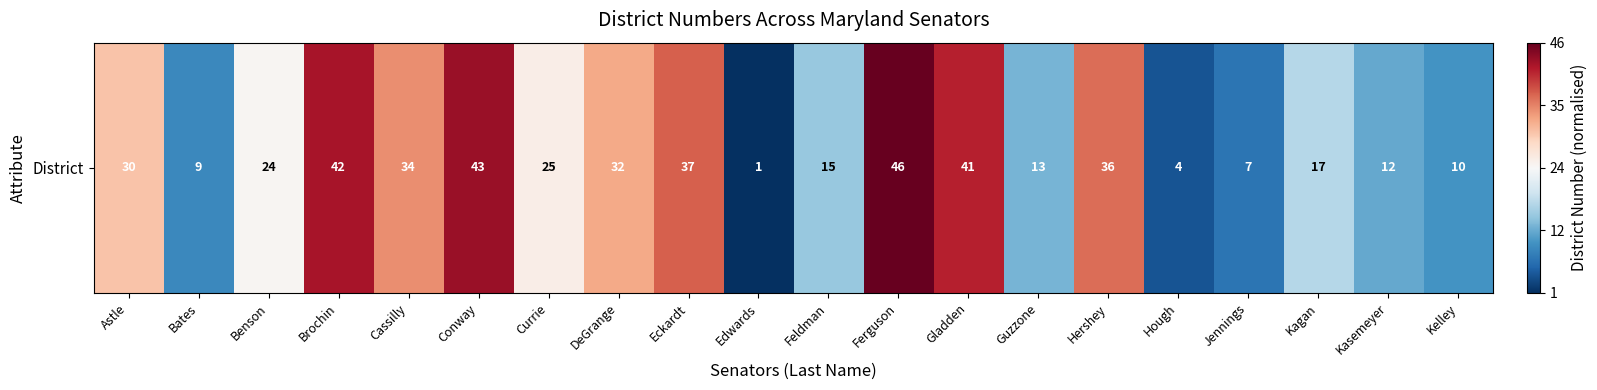

Which has a higher value, Brochin or Edwards?

Brochin